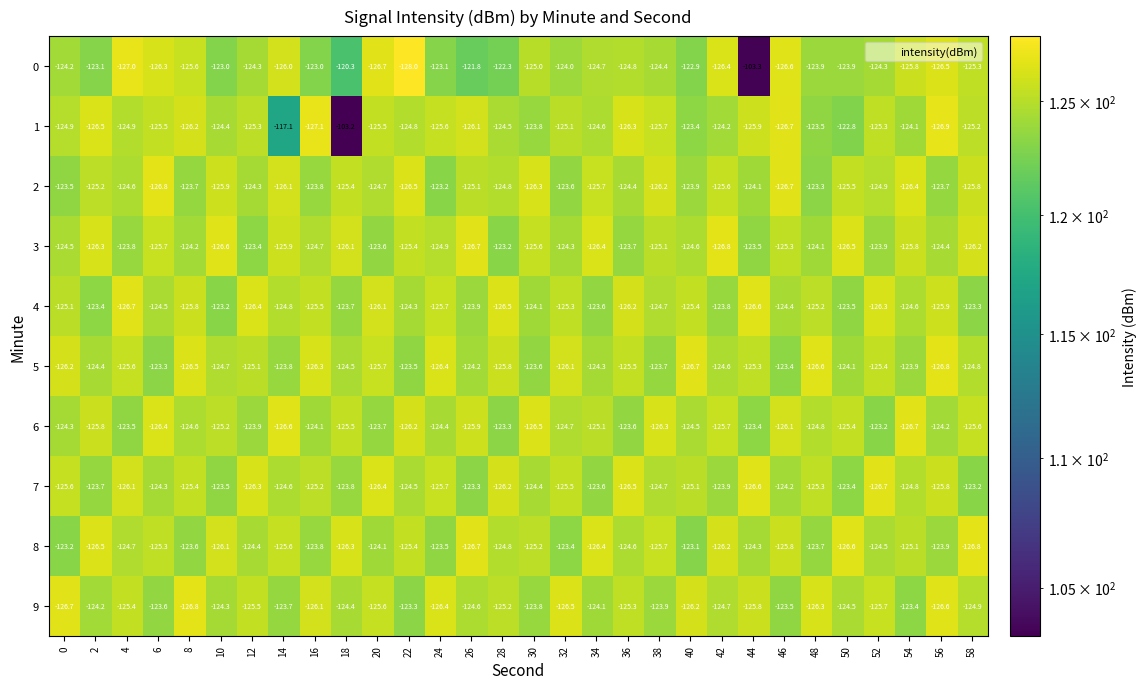

True or false: 5 has a value of -125.4 at 52.

True